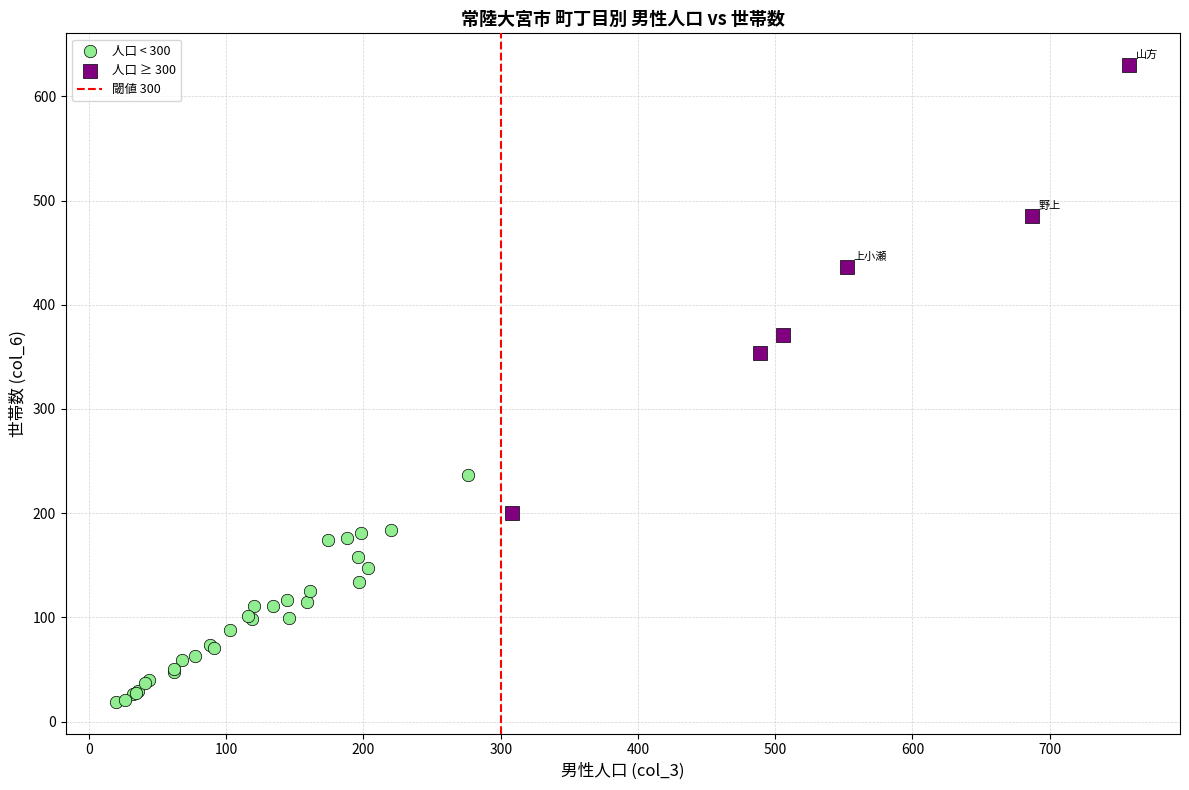

Which series has the largest Y range (max minus min)?

人口 ≥ 300